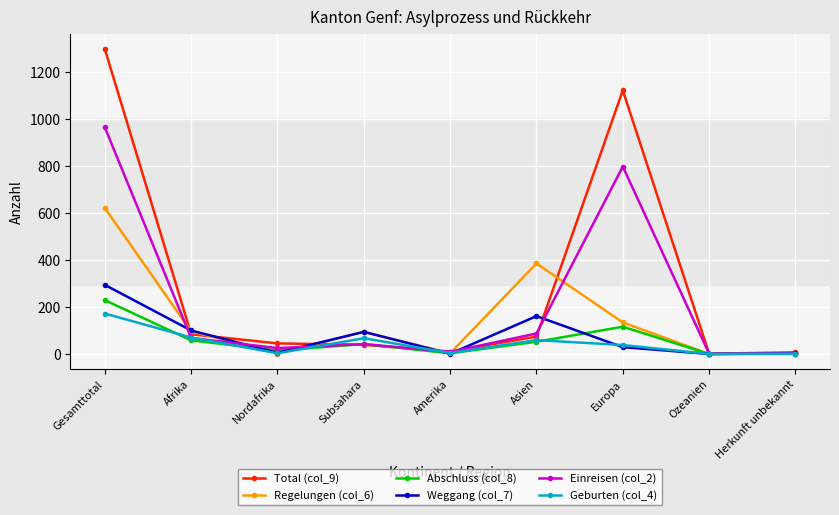

The Geburten (col_4) series shows 114 at Gesamttotal. True or false?

False